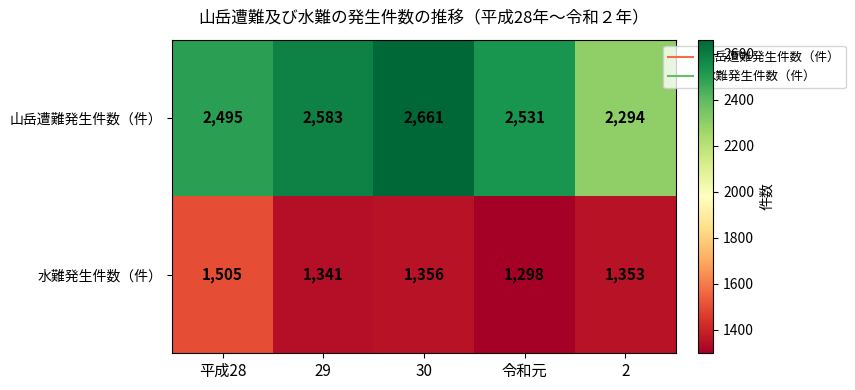

What is the spread (max minus min) of values at 30?

1305